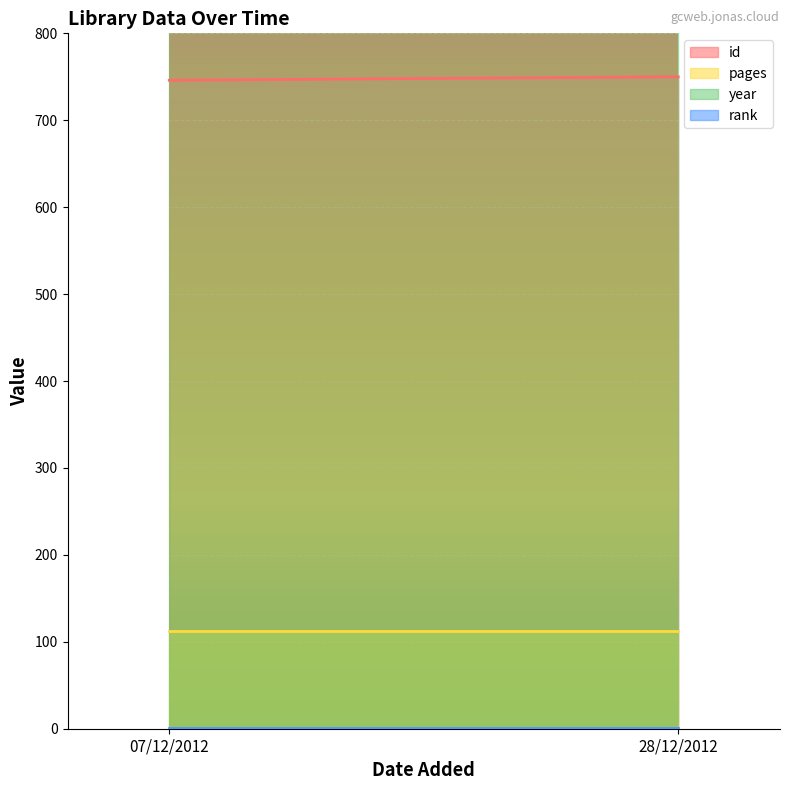

Is the value of id at 28/12/2012 greater than the value of pages at 07/12/2012?

Yes